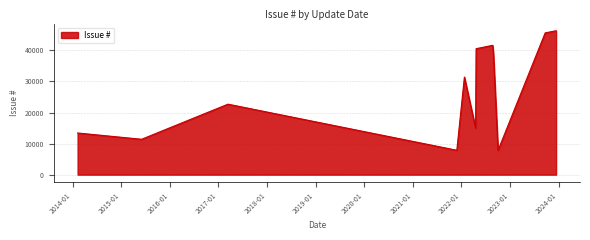

What is the smallest value displayed?

7859